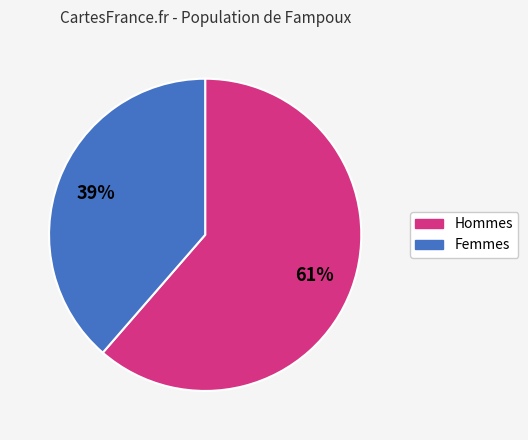

Does any single category account for the majority?

Yes